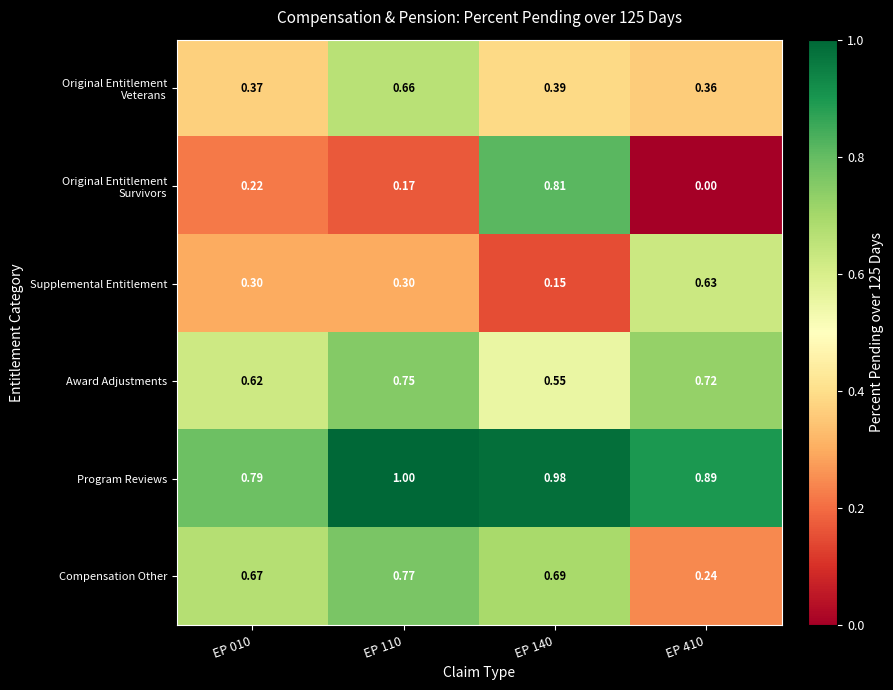

Is the value of Award Adjustments at EP 010 greater than the value of Program Reviews at EP 110?

No